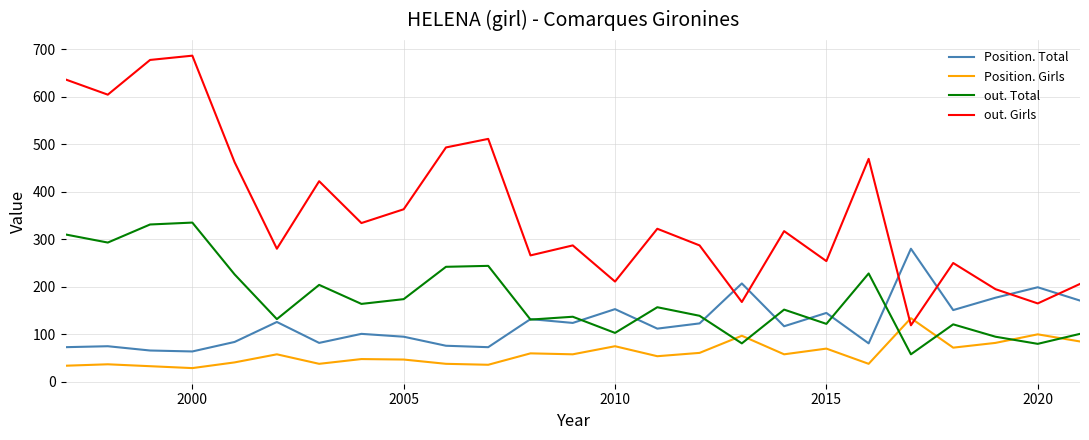

After their last crossing, which series has the higher values: out. Total or Position. Girls?

out. Total